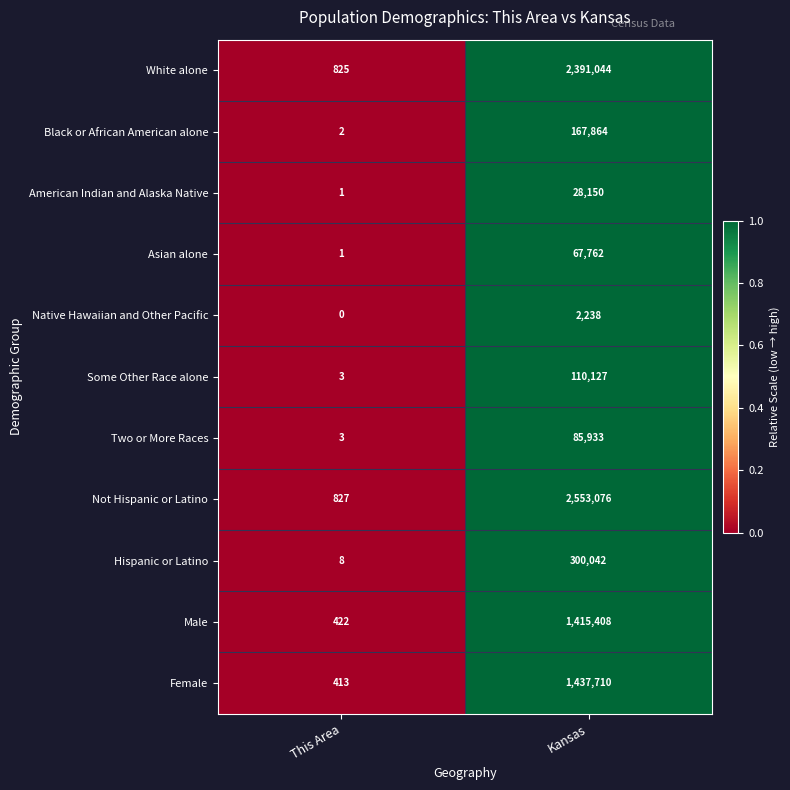

How many data points does each series have?

2